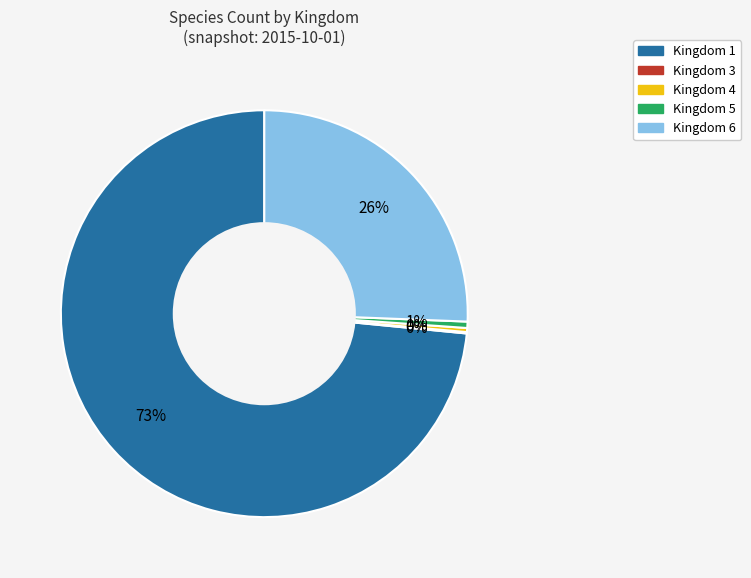

Which has a higher value, Kingdom 1 or Kingdom 6?

Kingdom 1